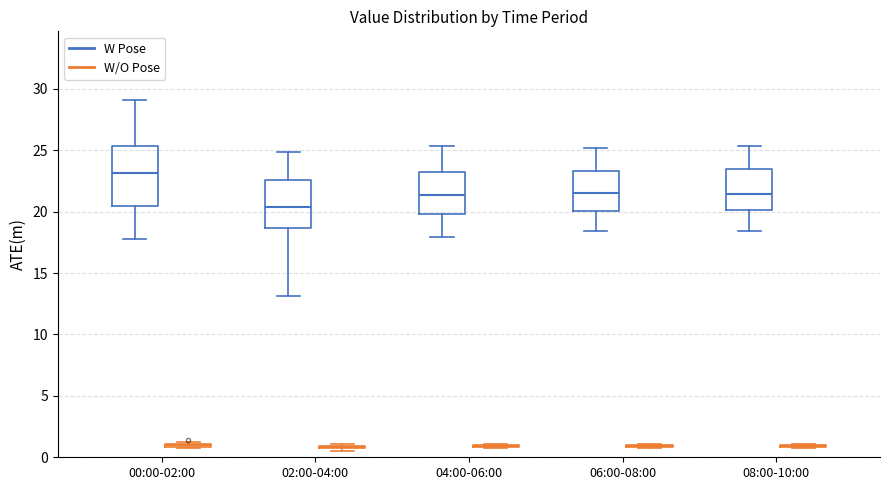

Reading left to right, transcribe this box plot: for each box, give where its median line is, the range the box spans, and where its two whiskers end, as read against the y-axis. The values are not printed on the chart, so give them approximately, as read against the axis.

00:00-02:00 (W Pose): median 23.0, box 20.5 to 25.5, whiskers 17.5 to 29.0
00:00-02:00 (W/O Pose): box collapsed to a line at 1.0, whiskers 0.5 to 1.0
02:00-04:00 (W Pose): median 20.5, box 18.5 to 22.5, whiskers 13.0 to 25.0
02:00-04:00 (W/O Pose): box collapsed to a line at 1.0, whiskers 0.5 to 1.0
04:00-06:00 (W Pose): median 21.5, box 20.0 to 23.0, whiskers 18.0 to 25.5
04:00-06:00 (W/O Pose): box collapsed to a line at 1.0, whiskers 1.0 to 1.0
06:00-08:00 (W Pose): median 21.5, box 20.0 to 23.5, whiskers 18.5 to 25.0
06:00-08:00 (W/O Pose): box collapsed to a line at 1.0, whiskers 1.0 to 1.0
08:00-10:00 (W Pose): median 21.5, box 20.0 to 23.5, whiskers 18.5 to 25.5
08:00-10:00 (W/O Pose): box collapsed to a line at 1.0, whiskers 1.0 to 1.0